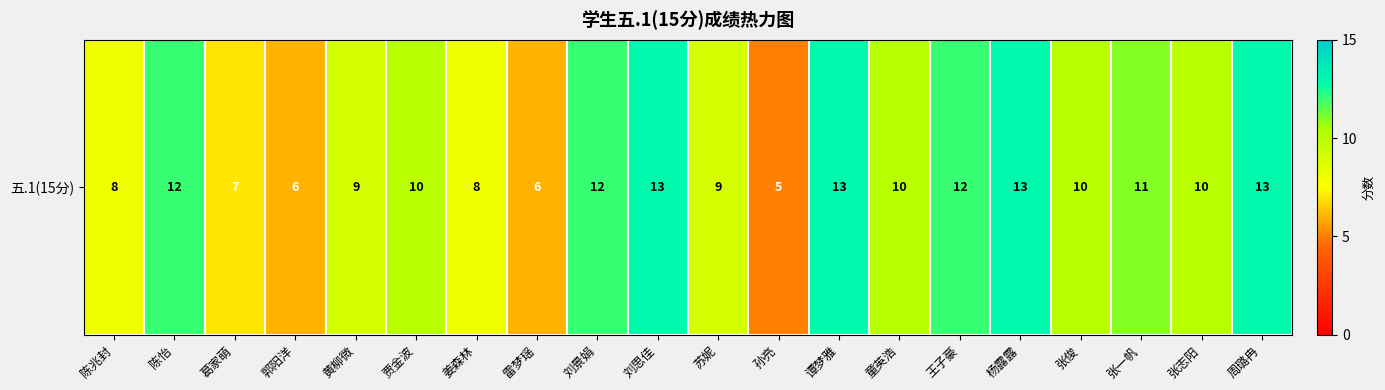

What is the minimum value shown in the chart?

5